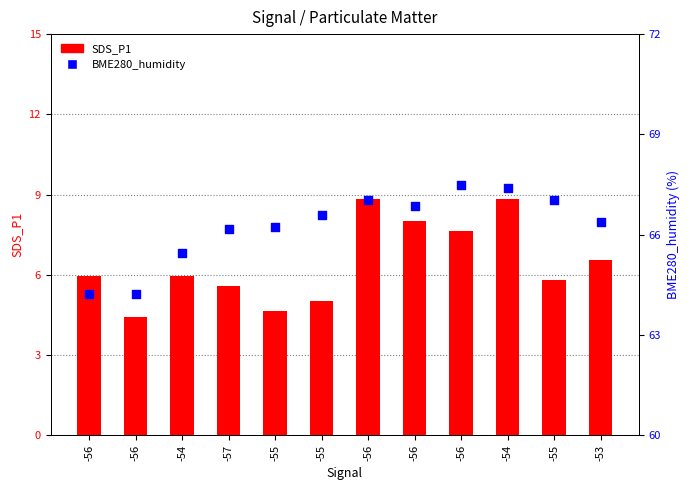

Which series contains the lowest Y value?

SDS_P1